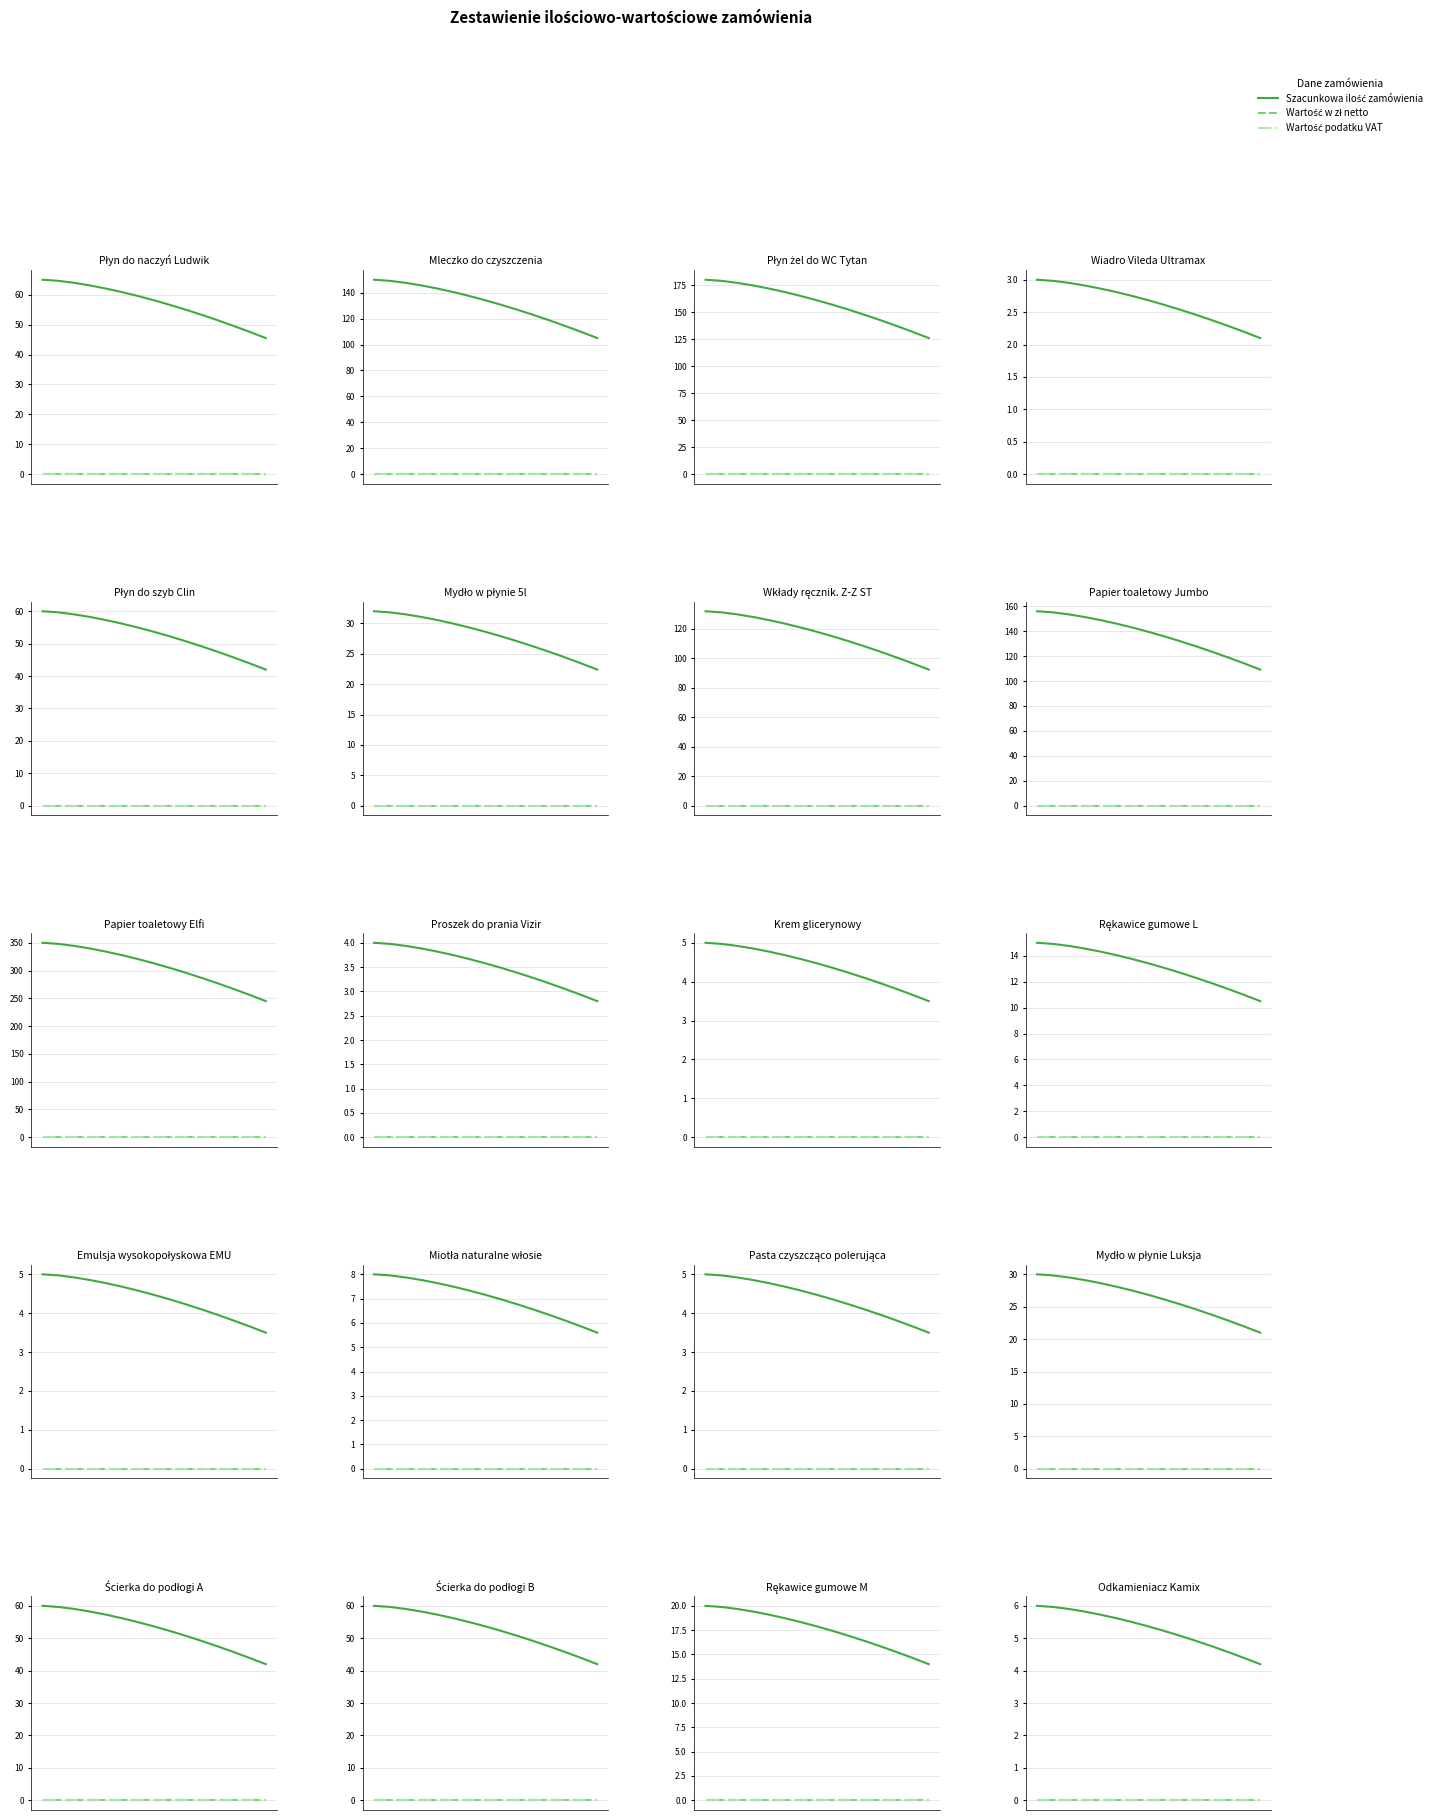

How many lines are shown in the chart?

3